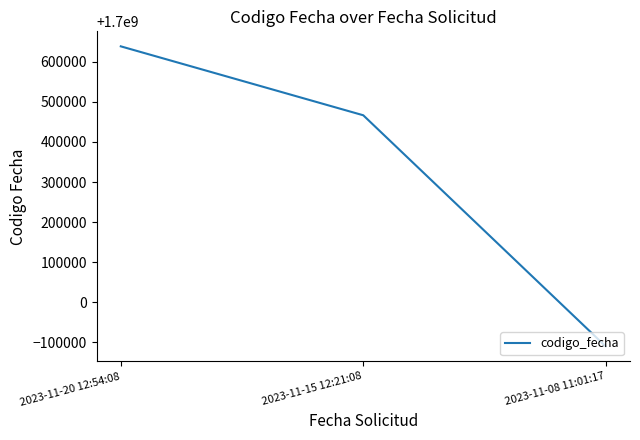

Which label corresponds to the largest value in the chart?

2023-11-20 12:54:08